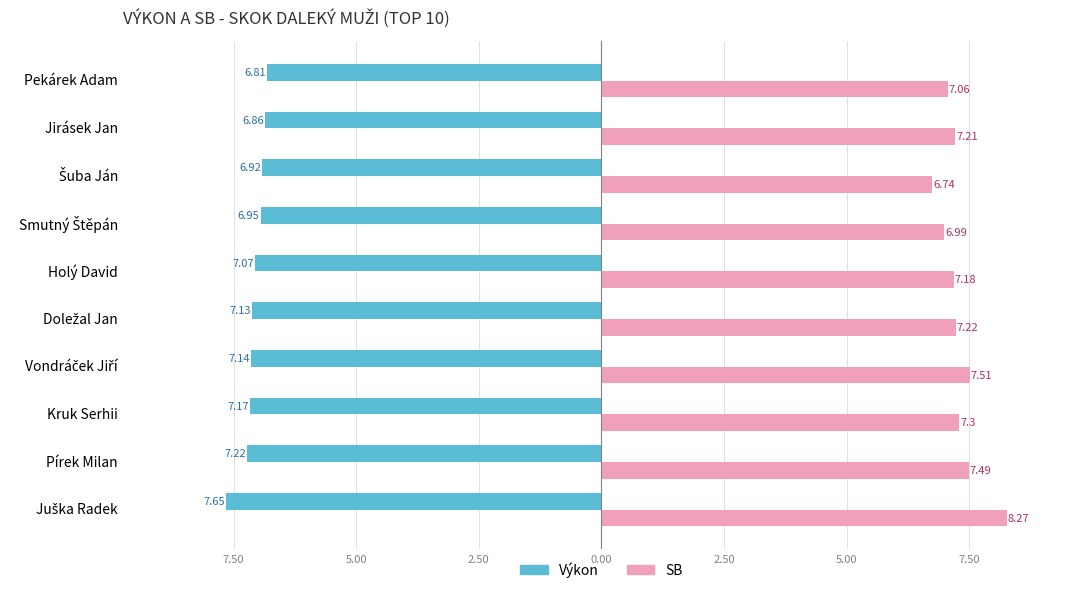

What are all the series names shown in the legend?

Výkon, SB